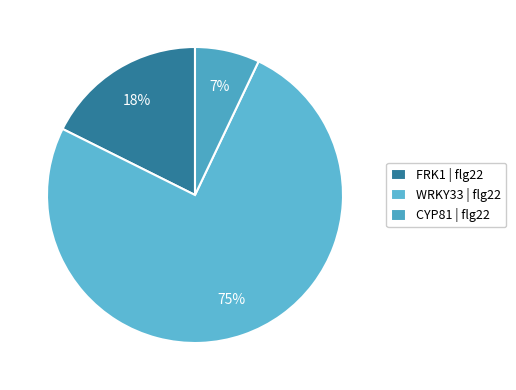

Combined, do WRKY33 and FRK1 account for over 50%?

Yes